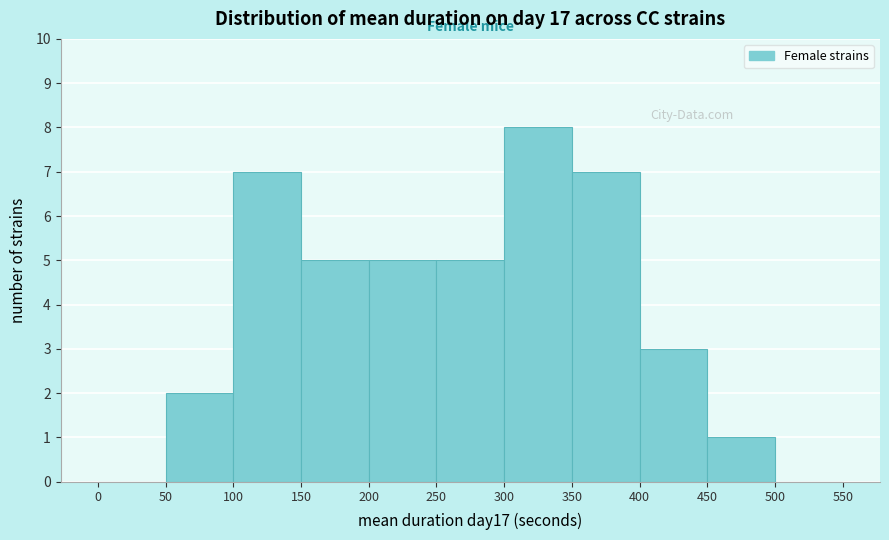

Which range on the x-axis has the tallest bar?

300 to 350